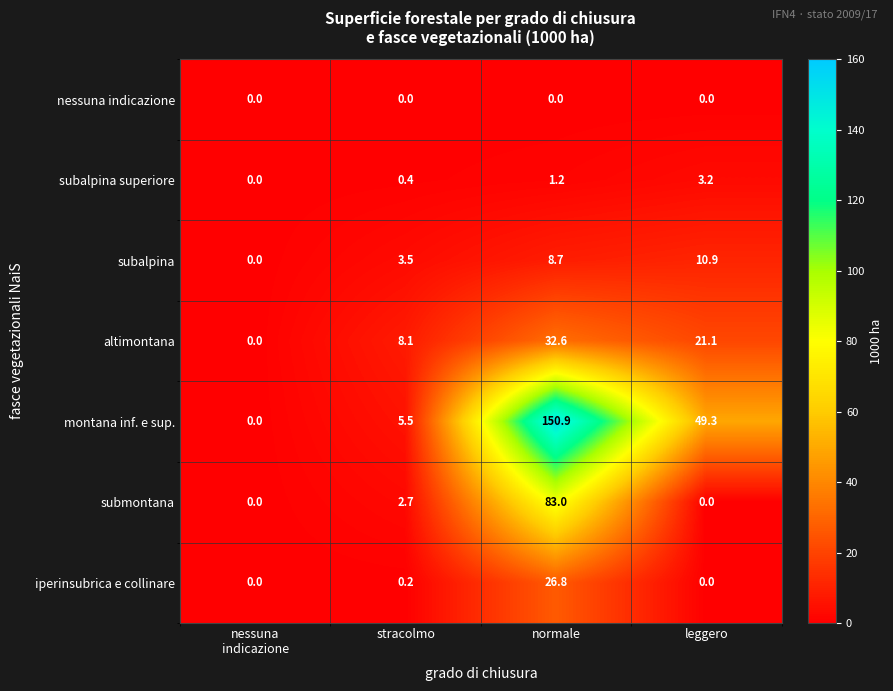

At which category is the sum across all series the highest?

normale